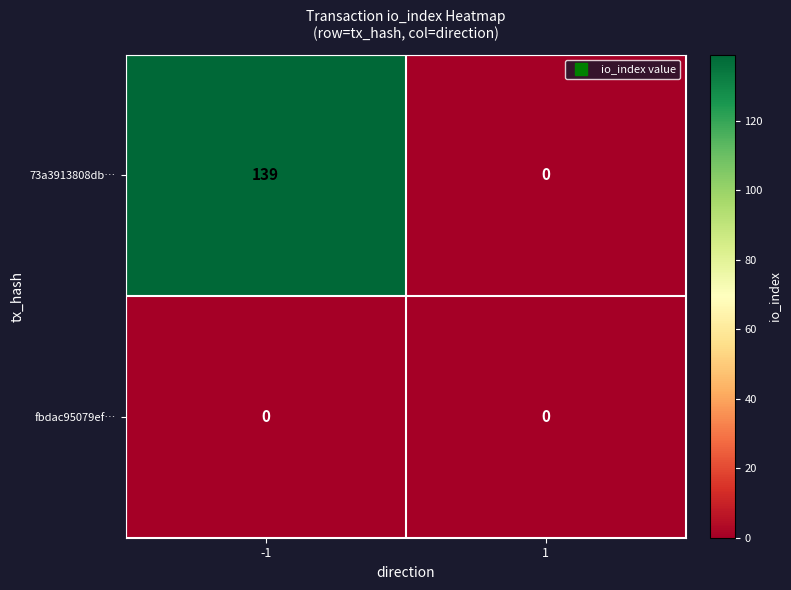

Which series has the widest spread of values?

73a3913808db…